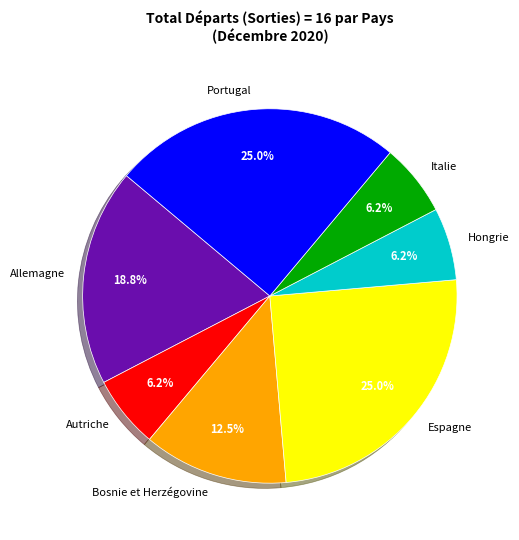

Approximately how many times larger is the value at Espagne compared to Hongrie?

4.0